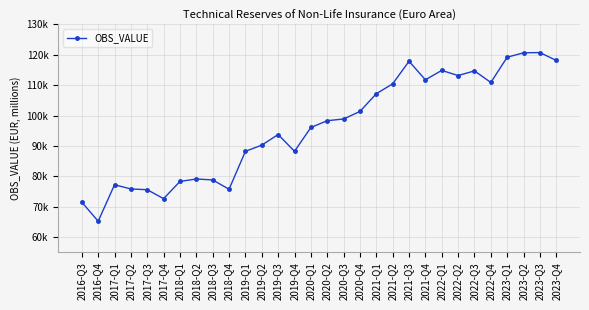

Is this an area chart (filled region under the line)?

No